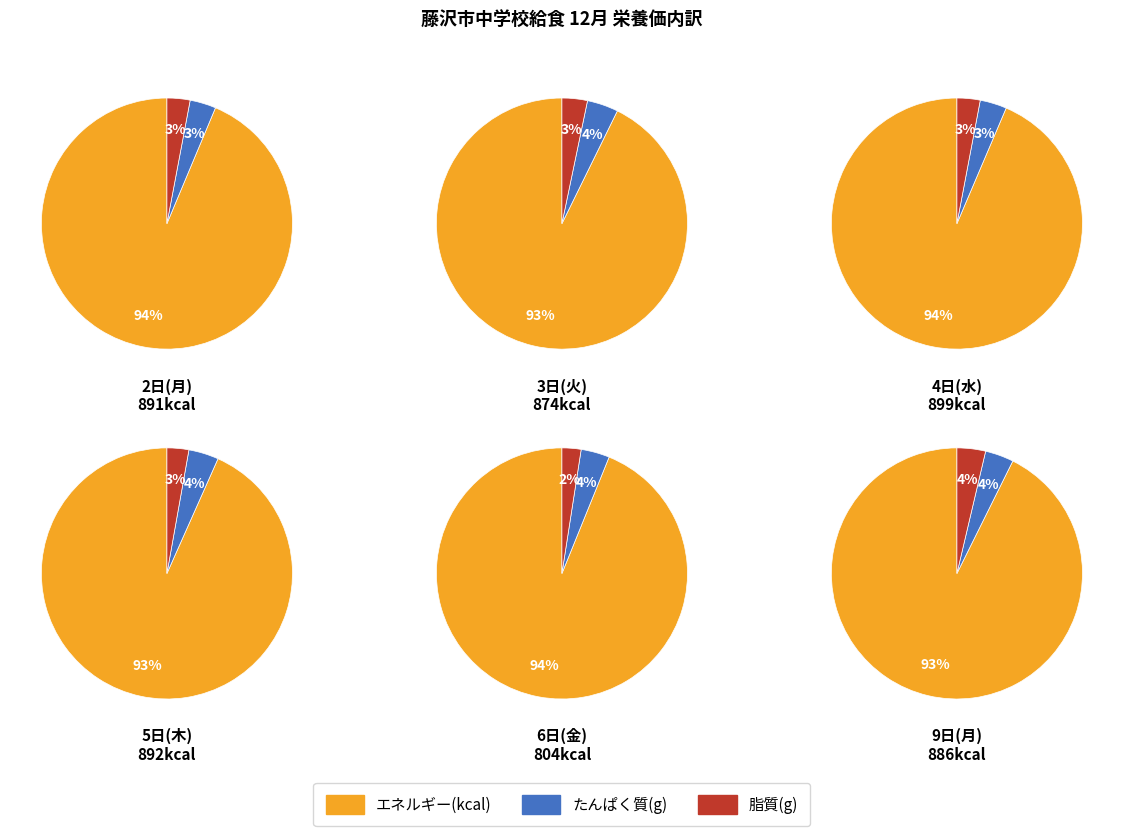

How much of the chart is everything except 1?

83.3%